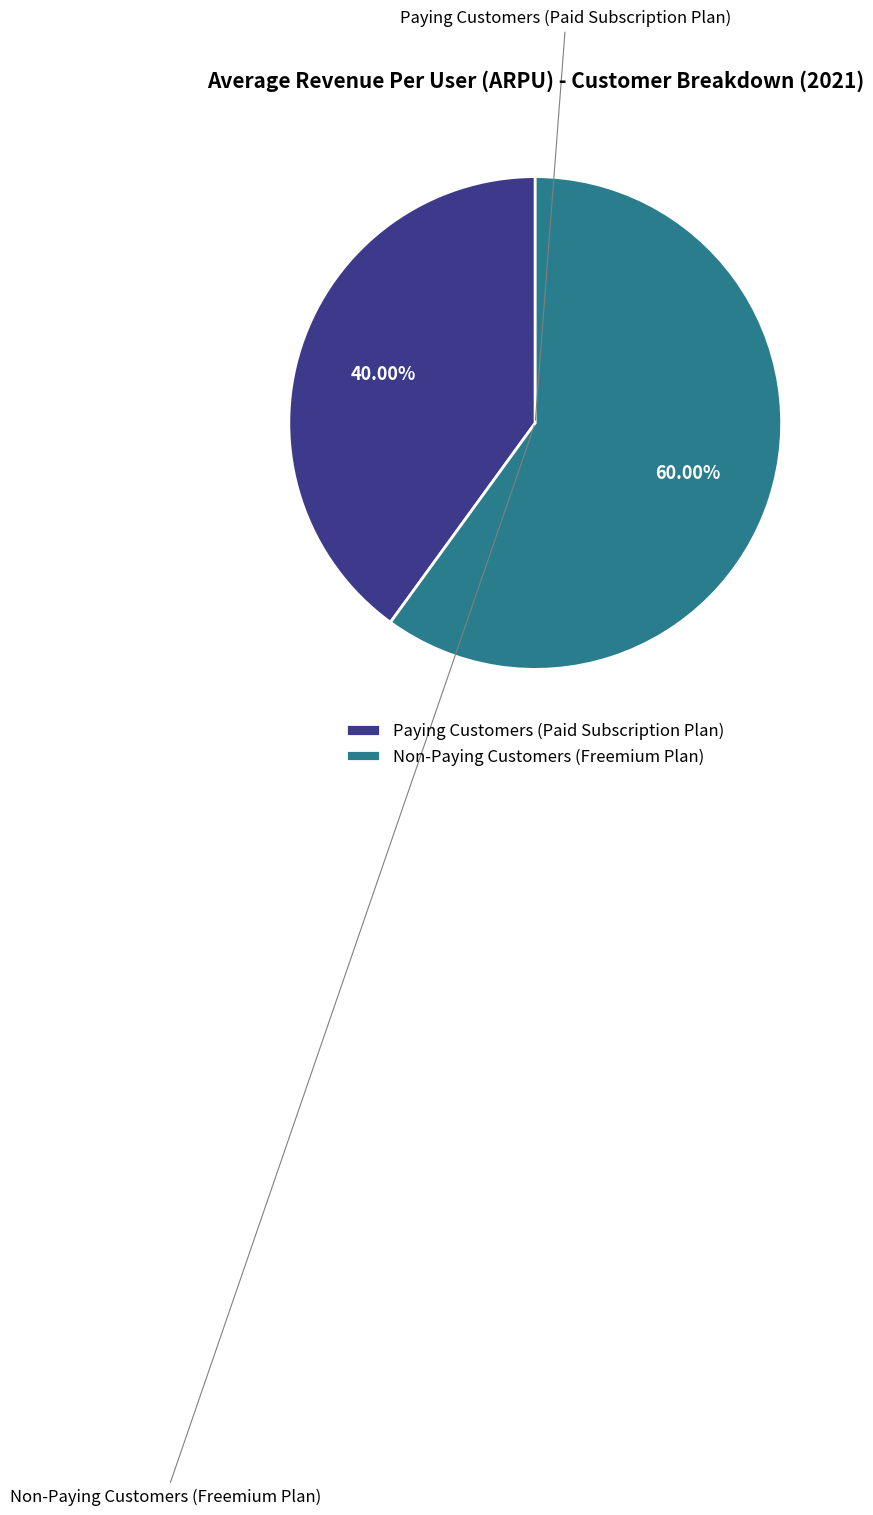

Is there a majority slice in this chart?

Yes